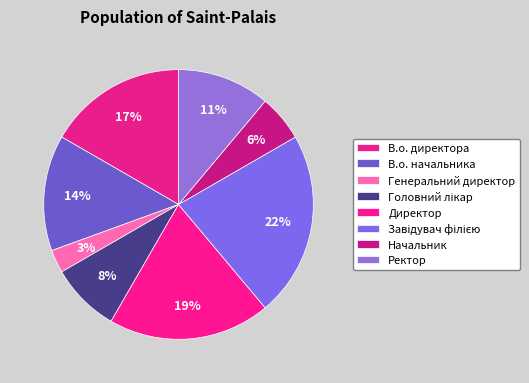

What percentage is the В.о. директора slice, to the nearest percent?

17%